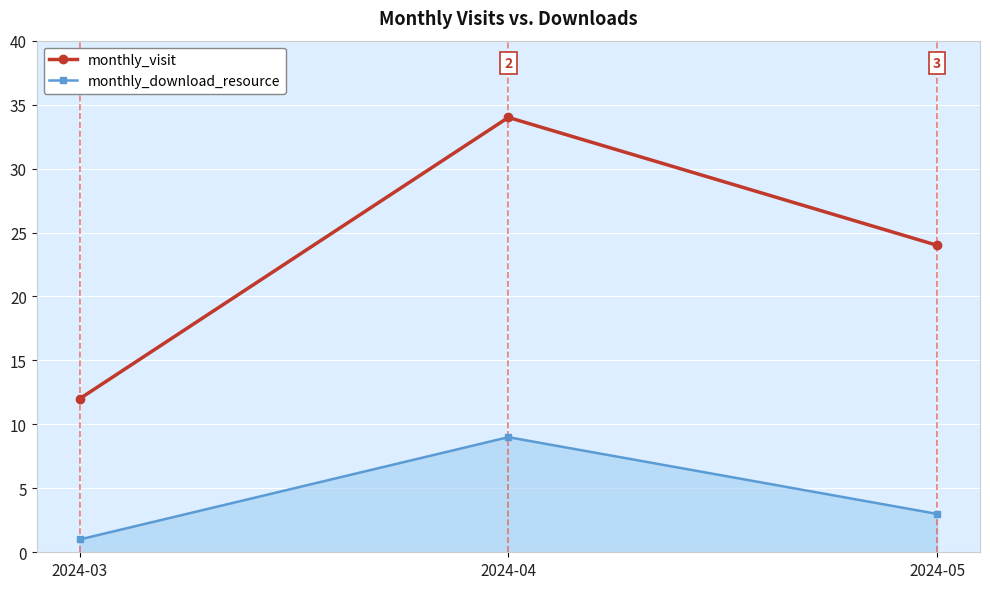

The monthly_visit series shows 6 at 2024-05. True or false?

False